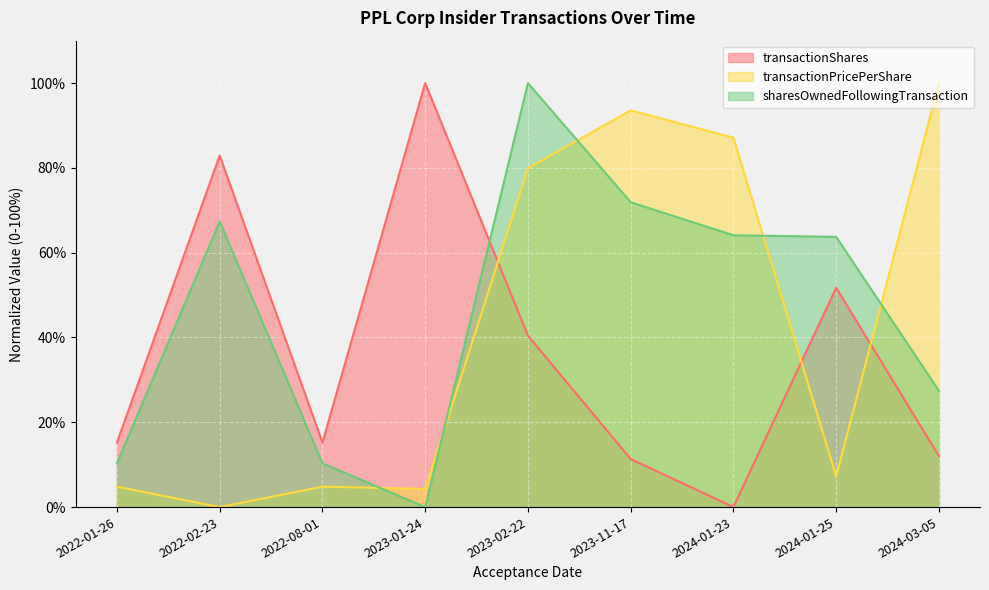

True or false: sharesOwnedFollowingTransaction and transactionShares cross at least once.

True